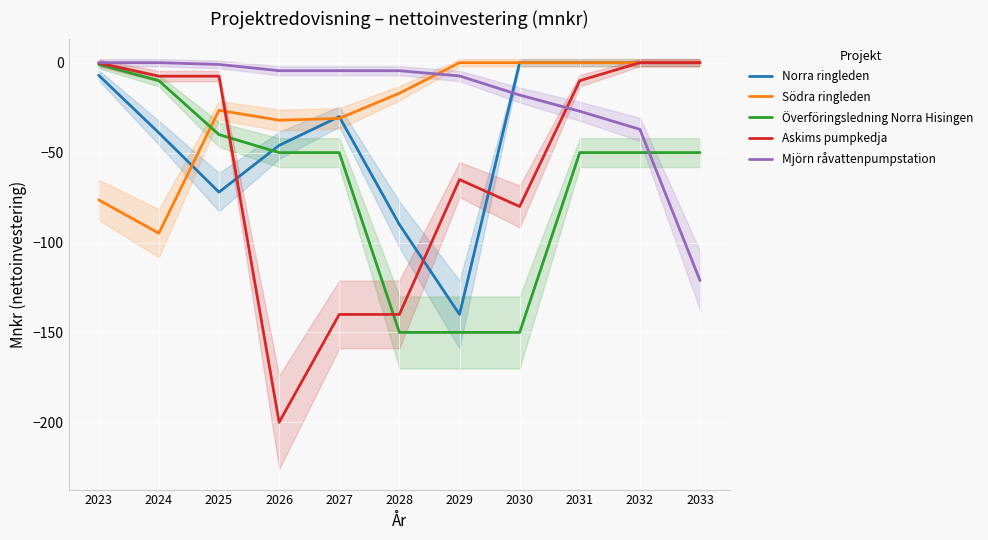

Which has a higher value, 2028 or 2025?

2025